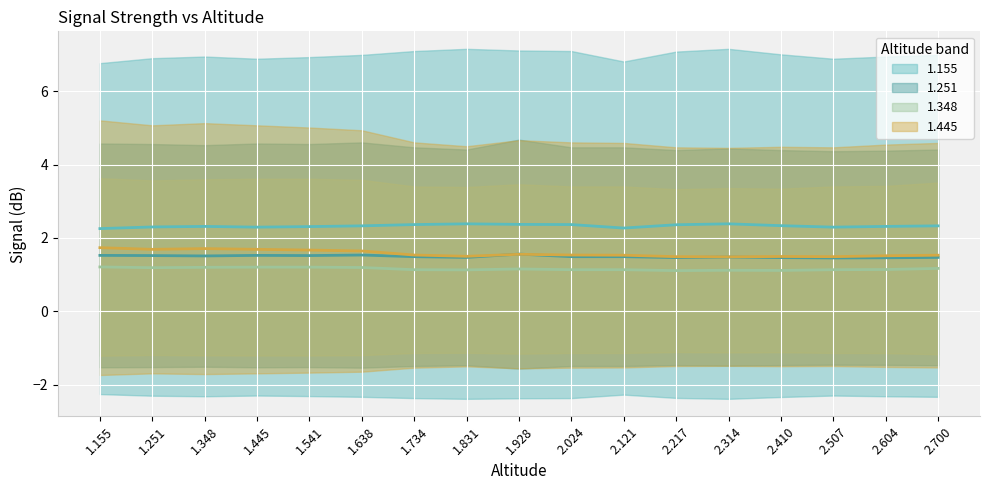

What is the lowest value of the 1.251 series?

1.5